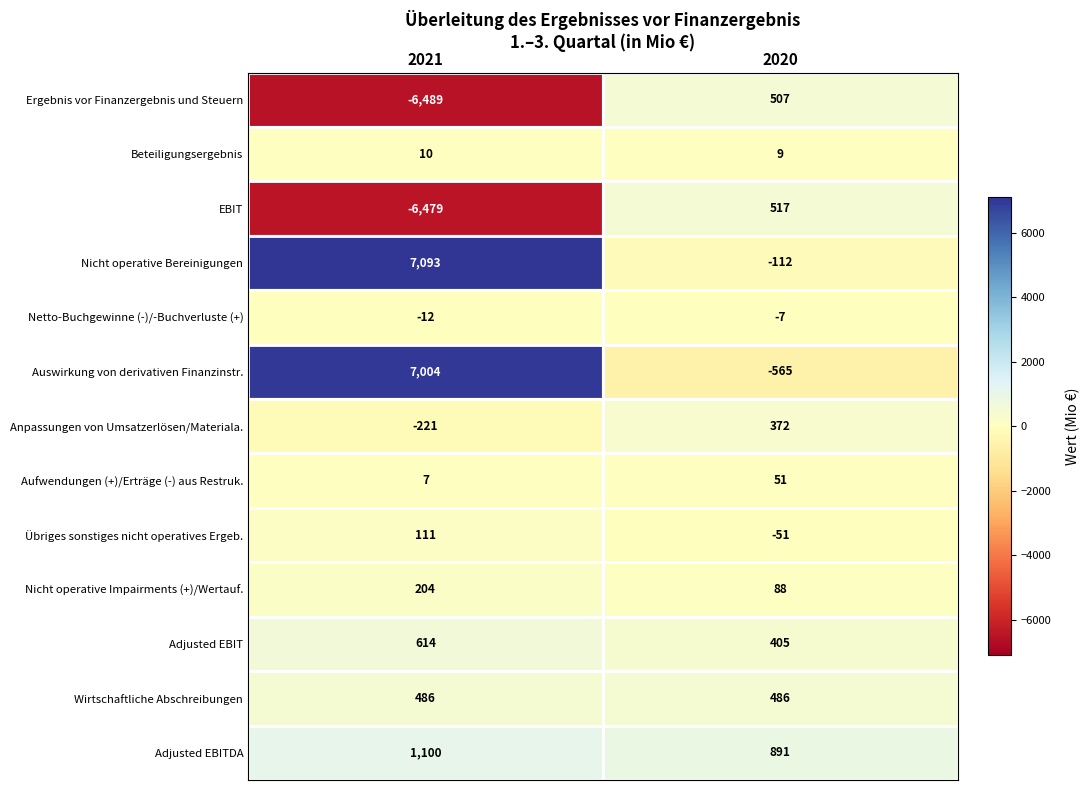

What is the total value across all series at 2021?

3428